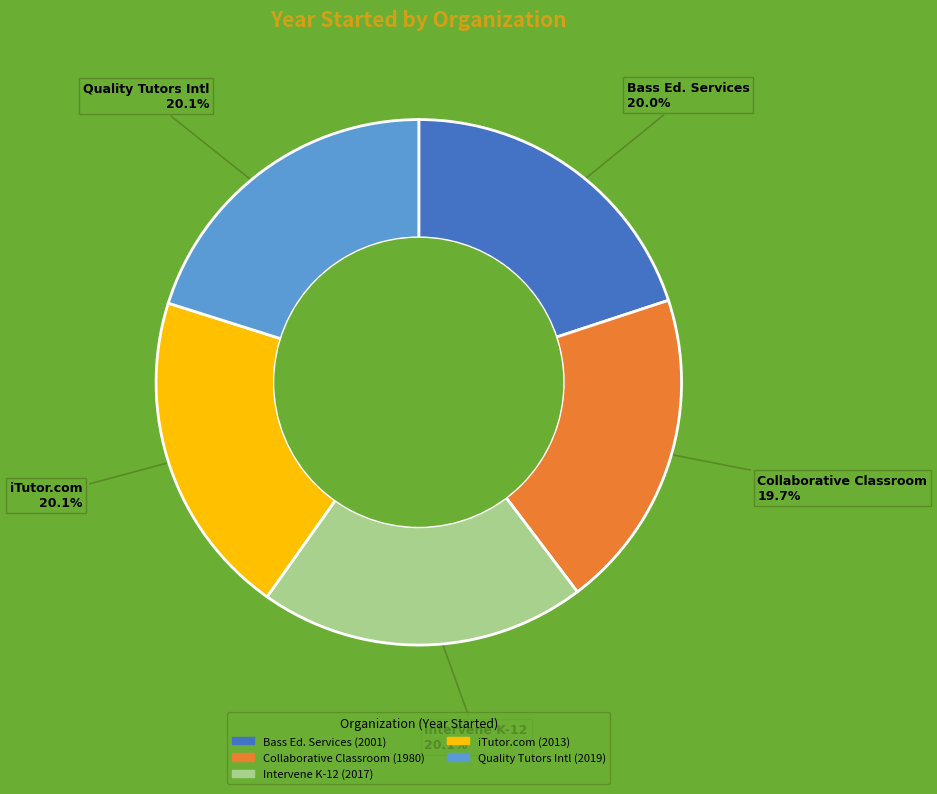

Is there a majority slice in this chart?

No